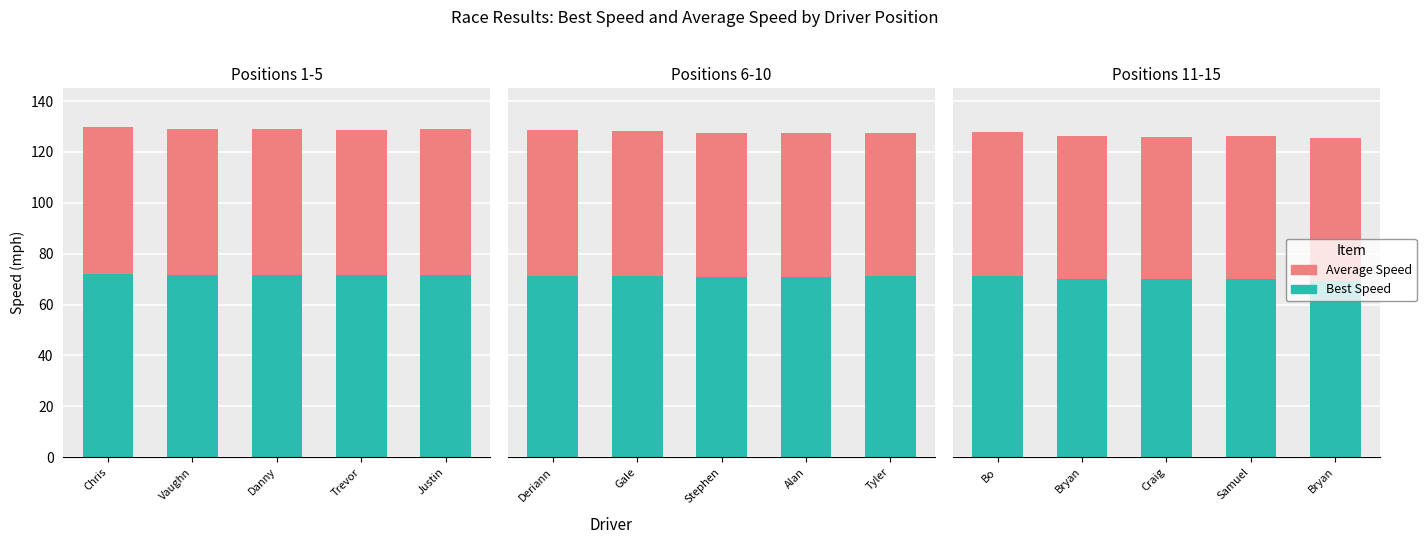

What is the average value of the Average Speed series?

56.1